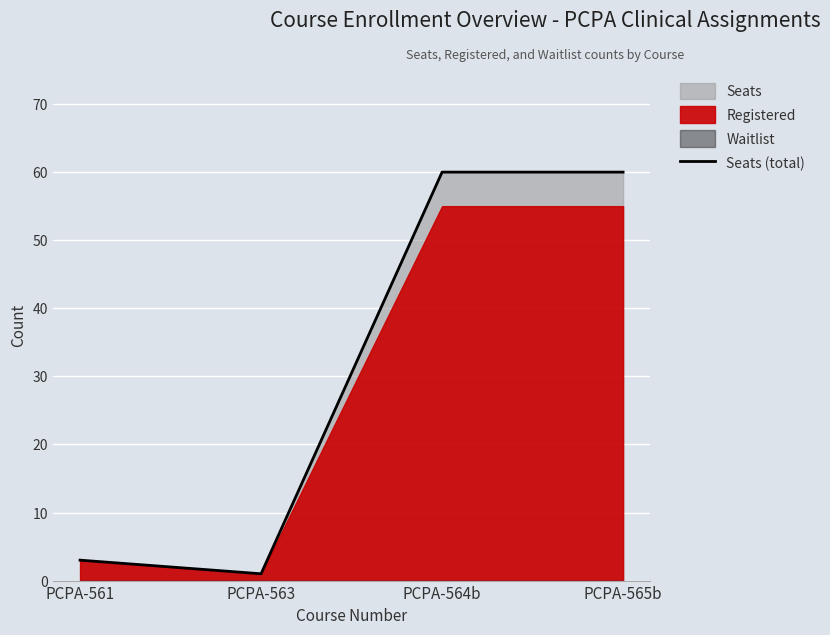

True or false: Seats (total) has more than 1 interior local peaks.

False